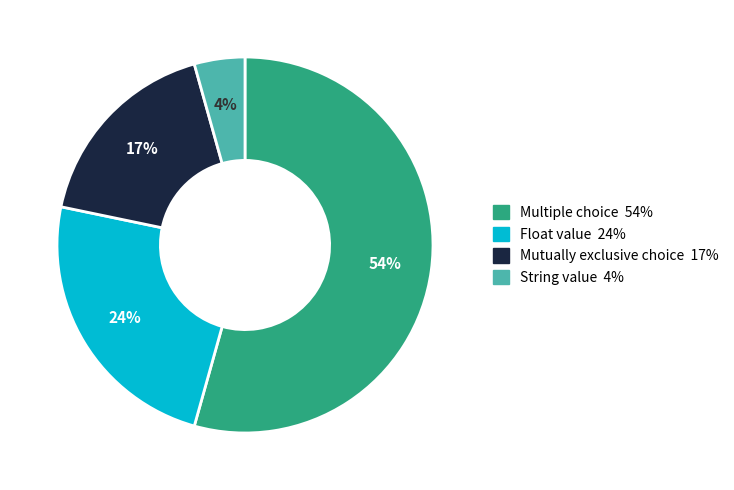

To the nearest percent, what is the average slice percentage?

25%